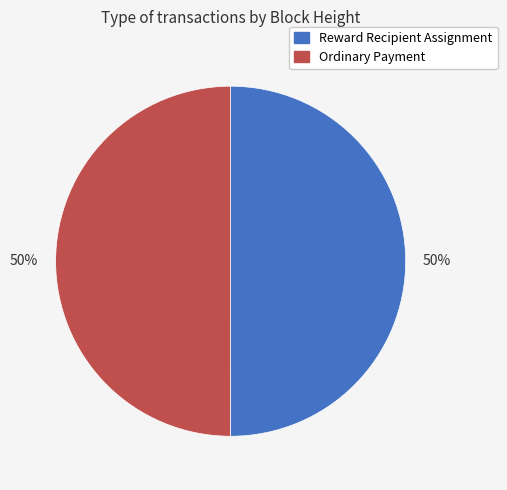

The Reward Recipient Assignment slice represents 50% of the pie. True or false?

True